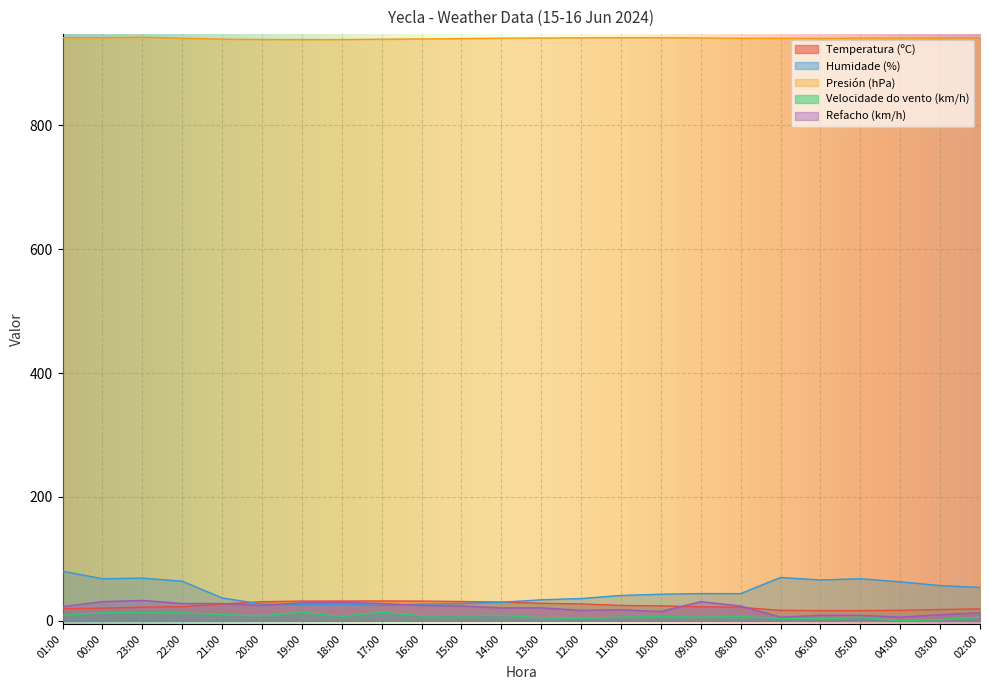

Reading left to right, what are all the values shown in this chart?

Temperatura (ºC): 19.7	20.5	22.1	22.9	27.3	30.9	31.9	32.0	32.1	31.9	31.2	30.3	28.4	27.3	24.9	24.2	22.7	21.8	17.0	16.5	16.6	17.0	18.3	19.3
Humidade (%): 80.0	68.0	69.0	64.0	37.0	27.0	26.0	27.0	25.0	27.0	28.0	30.0	34.0	36.0	41.0	43.0	44.0	44.0	70.0	66.0	68.0	63.0	57.0	54.0
Presión (hPa): 941.5	941.4	942.2	940.5	939.1	938.5	938.4	938.4	939.0	939.4	940.0	940.6	941.0	941.1	941.4	941.3	940.9	940.4	940.5	940.3	940.6	940.7	940.8	941.1
Velocidade do vento (km/h): 9.0	13.0	13.0	13.0	10.0	8.0	14.0	7.0	14.0	8.0	8.0	9.0	5.0	4.0	6.0	7.0	6.0	7.0	4.0	3.0	6.0	0.0	2.0	6.0
Refacho (km/h): 23.0	31.0	33.0	28.0	28.0	25.0	29.0	30.0	28.0	25.0	24.0	21.0	21.0	17.0	18.0	15.0	31.0	24.0	6.0	9.0	9.0	6.0	10.0	13.0